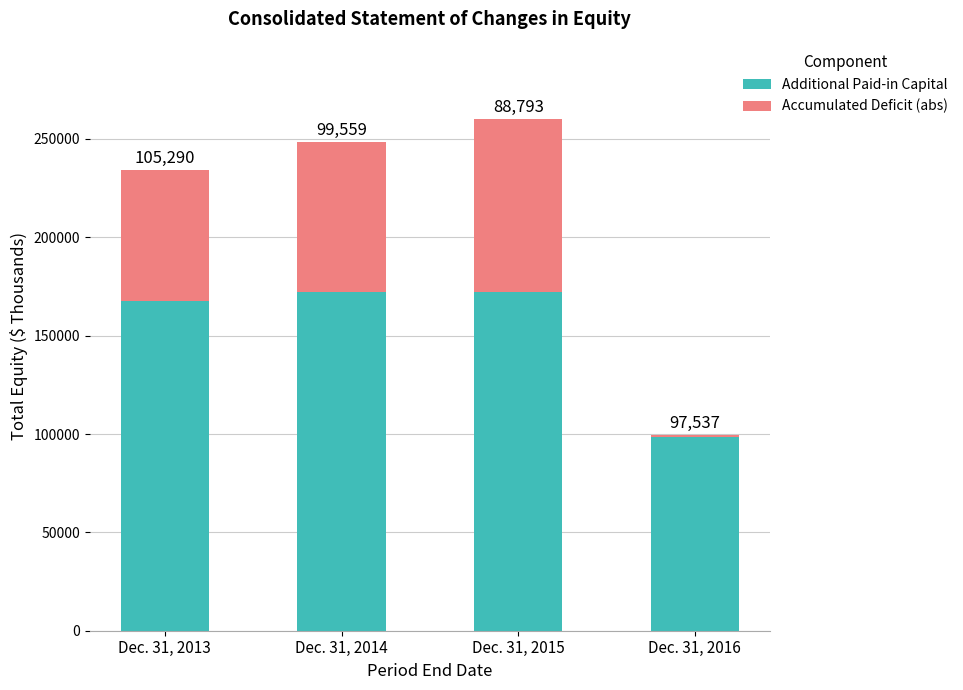

How many bars are there in total?

4